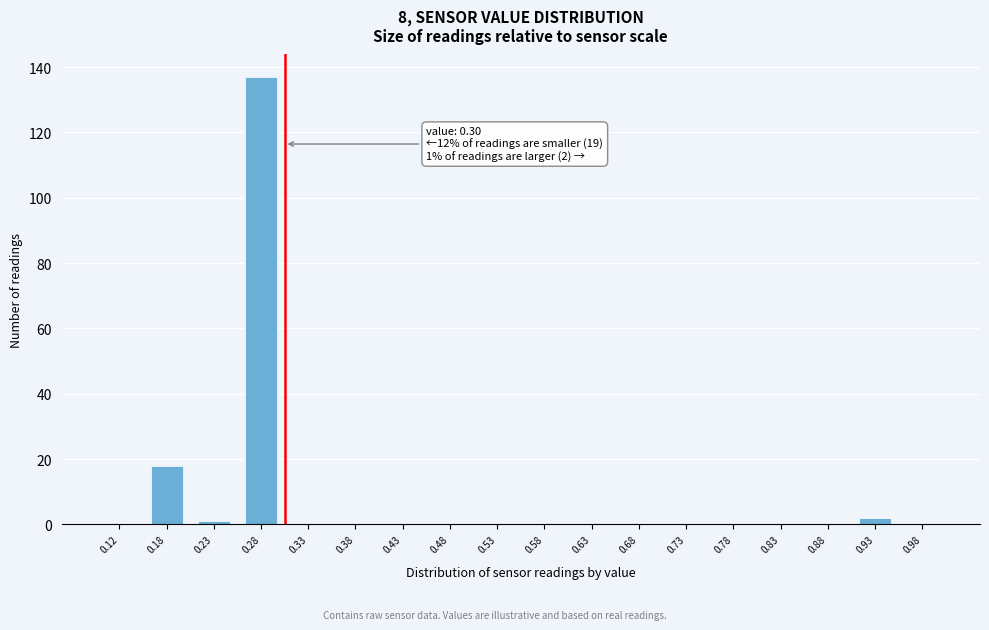

Which range on the x-axis has the tallest bar?

0.25 to 0.30